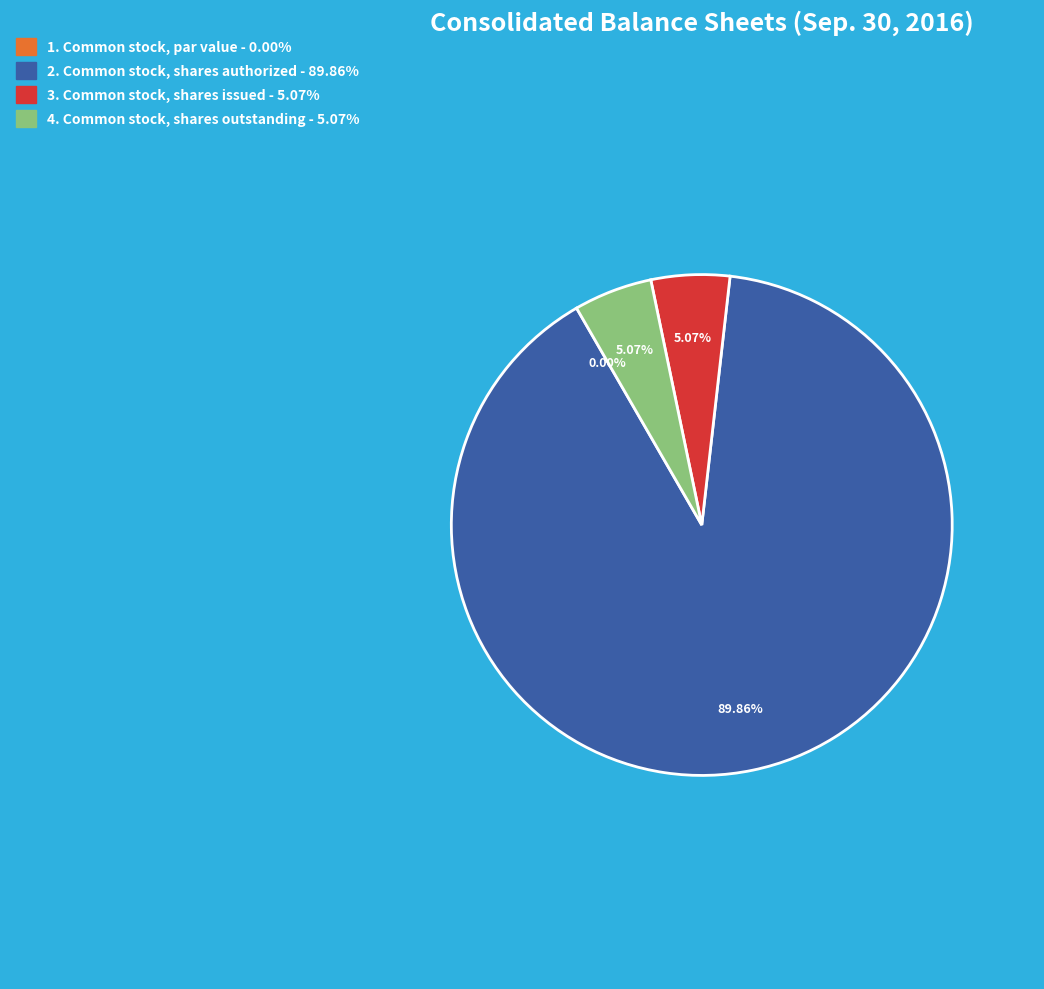

How many segments does this pie chart have?

4